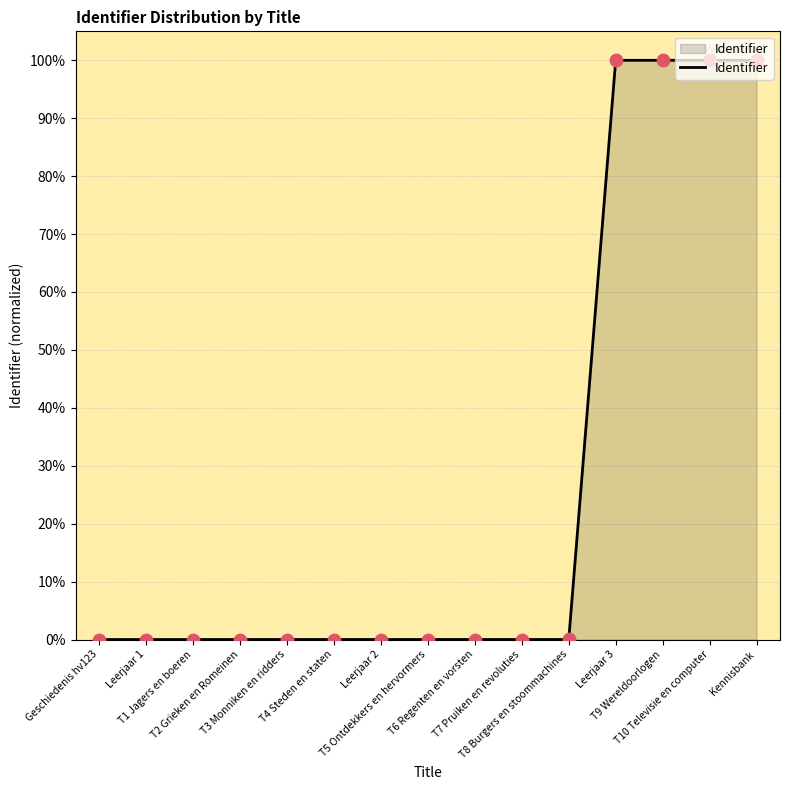

What is the change in value from Geschiedenis hv123 to Kennisbank?

+100.0